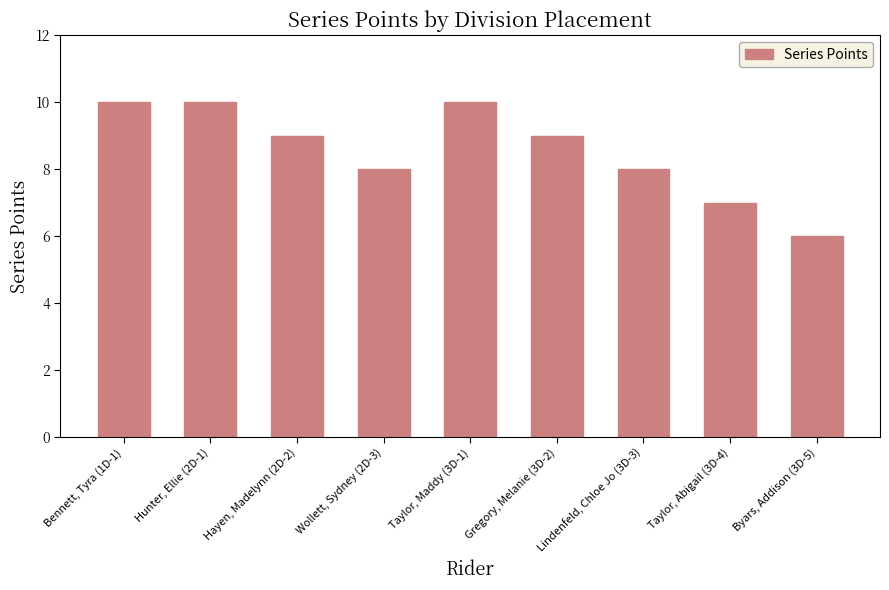

What is the smallest value displayed?

6